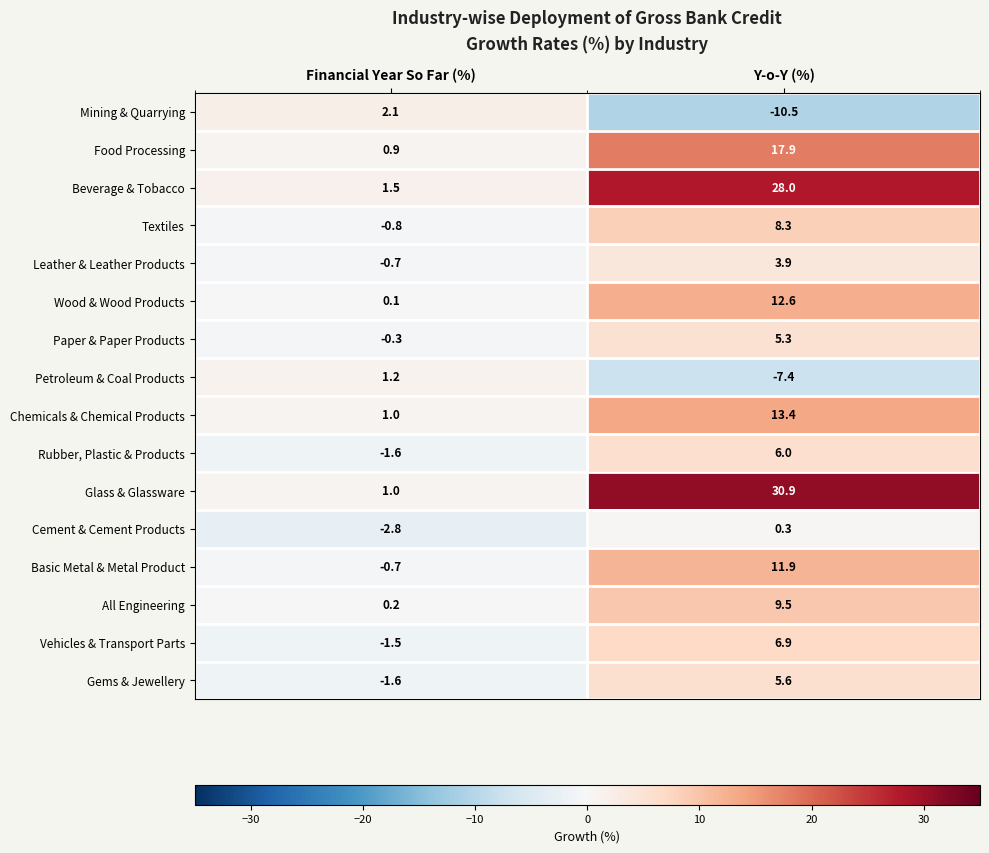

The value of Textiles at Financial Year So Far (%) is -0.8. True or false?

True